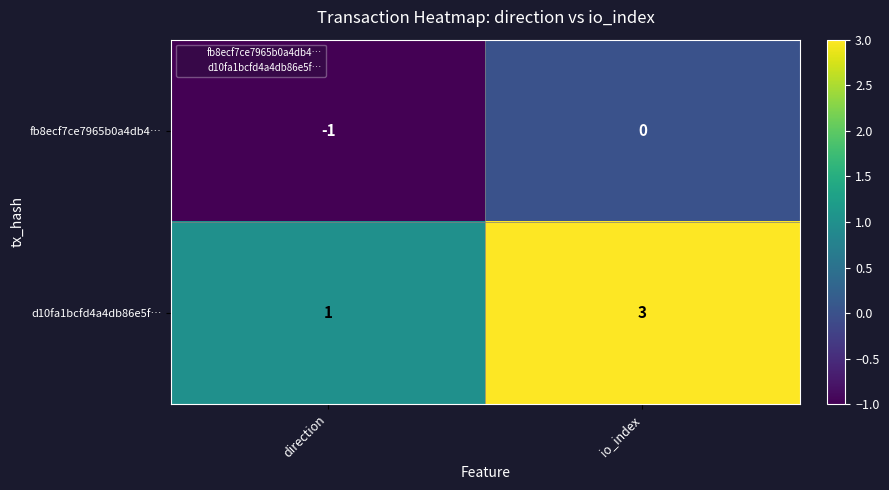

What is the sum of all d10fa1bcfd4a4db86e5f… values?

4